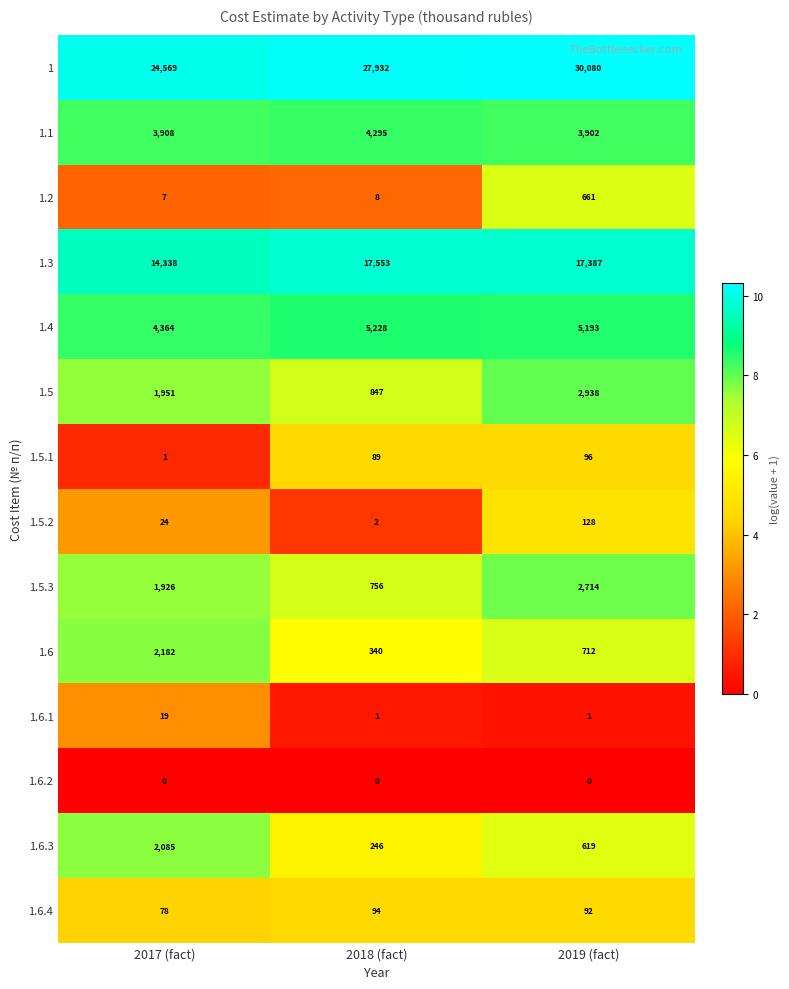

What is the average value of the 1.4 series?

4928